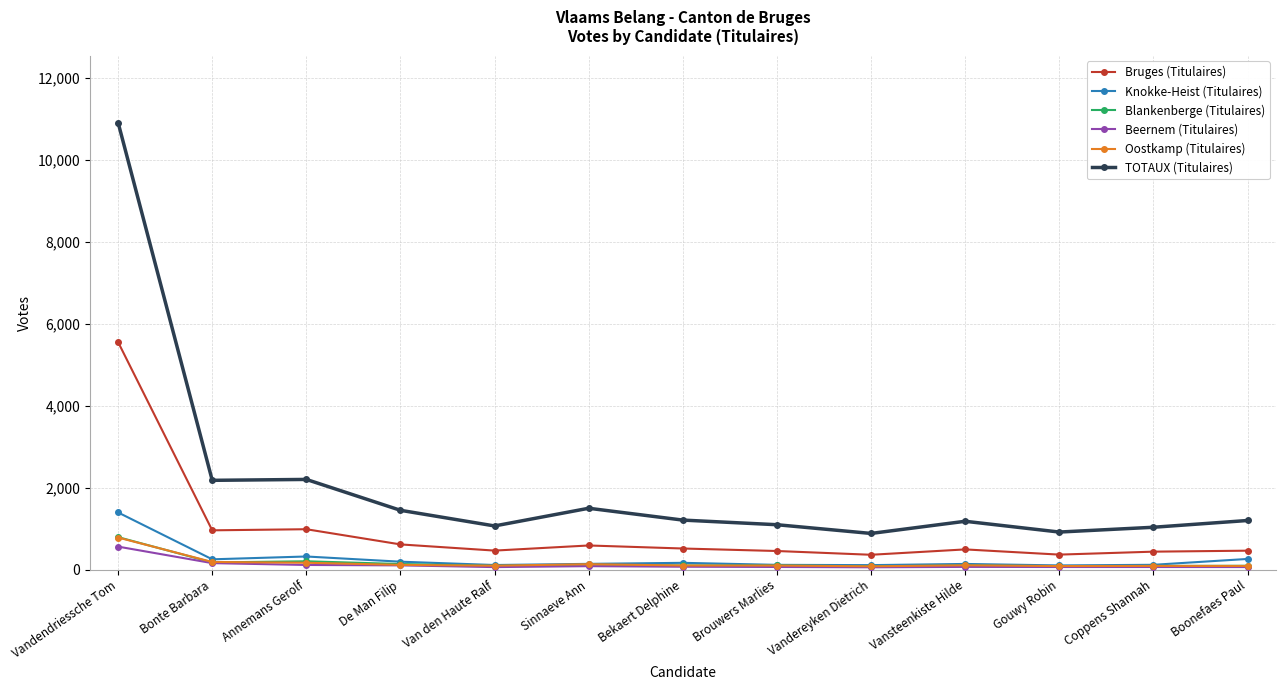

Where does the Blankenberge (Titulaires) series first go above 101?

Vandendriessche Tom